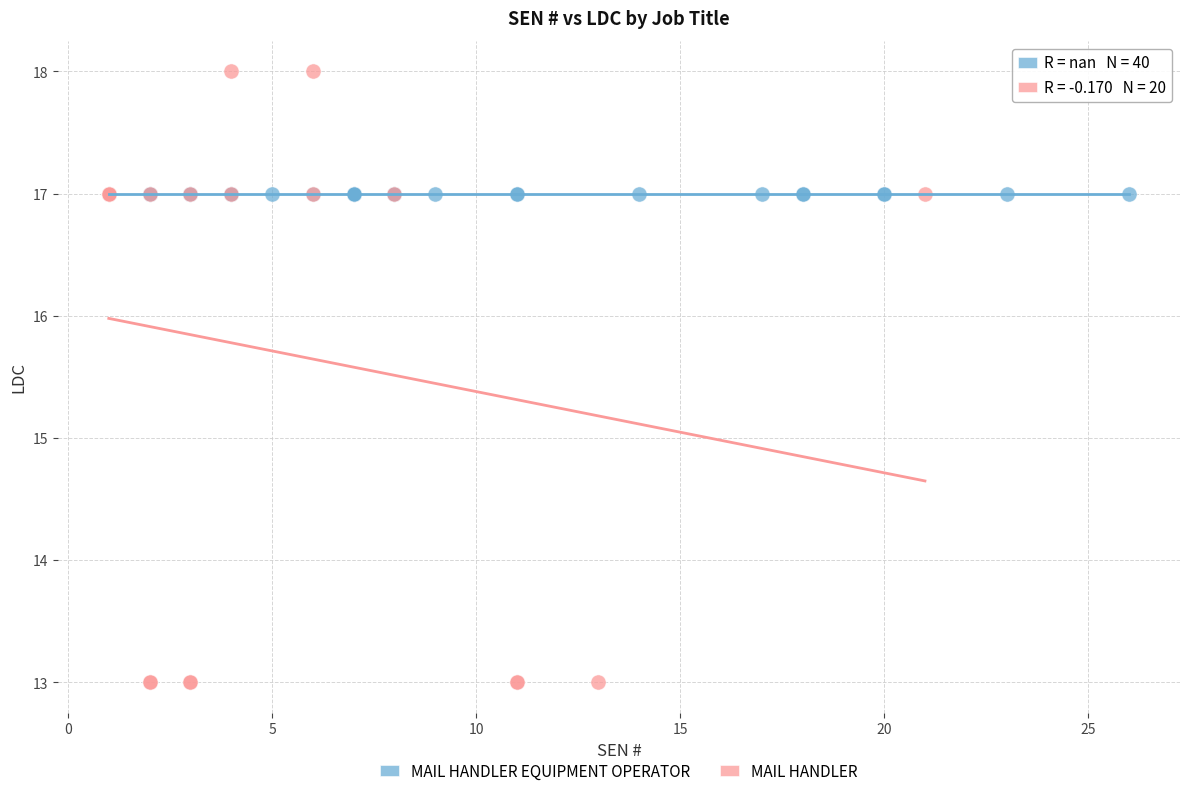

Which series contains the lowest Y value?

MAIL HANDLER